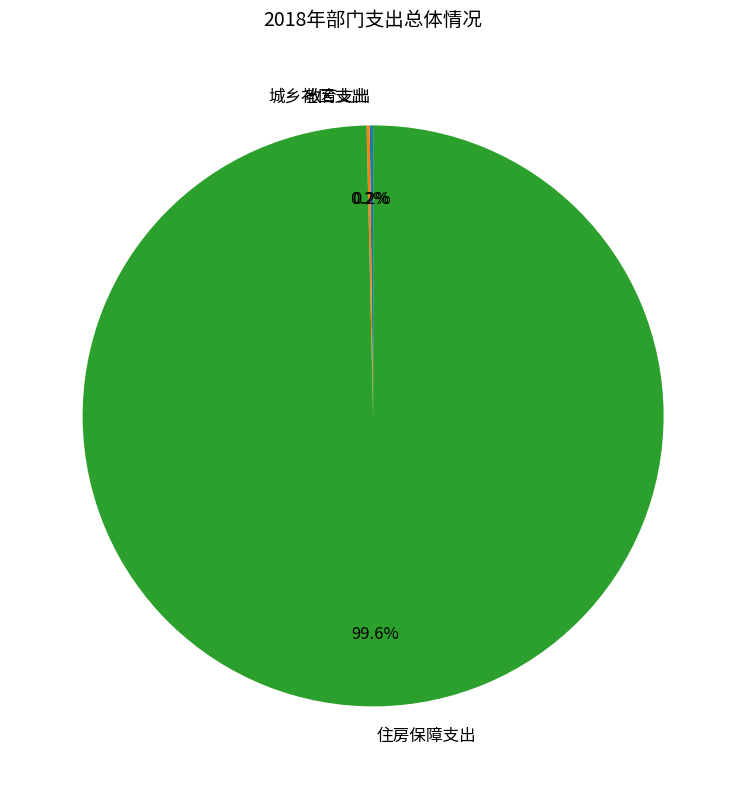

Does any single category account for the majority?

Yes